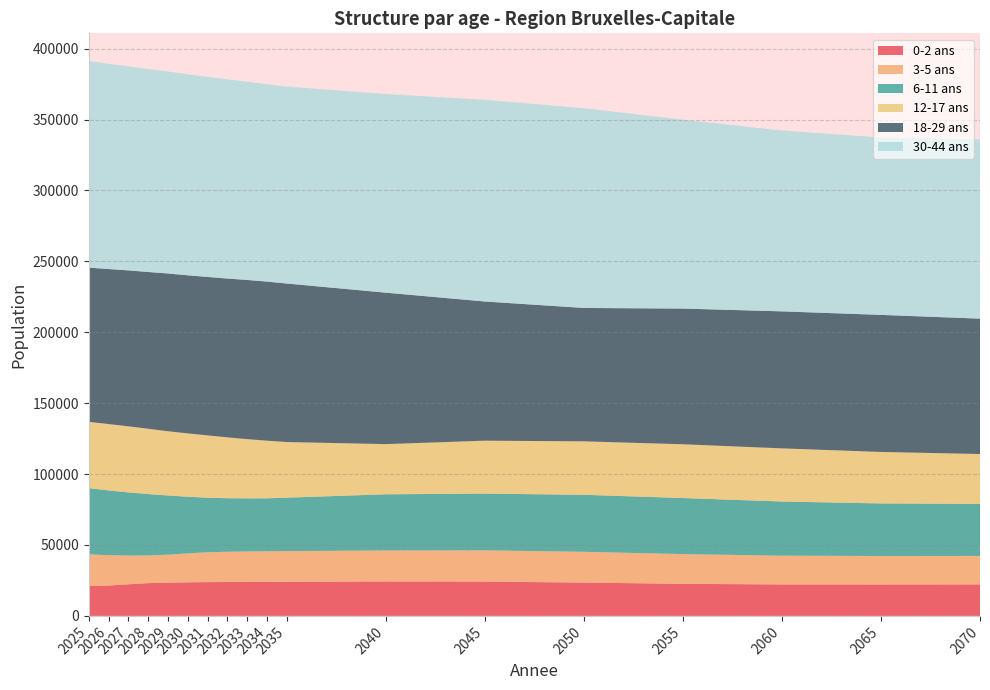

Reading right to left, transcribe all the data shown in this chart.

0-2 ans: 2070=22217	2065=22162	2060=22184	2055=22617	2050=23500	2045=24184	2040=24286	2035=24012	2034=23969	2033=23934	2032=23903	2031=23830	2030=23690	2029=23457	2028=23122	2027=22292	2026=21429	2025=21080
3-5 ans: 2070=20080	2065=20083	2060=20288	2055=20969	2050=21707	2045=22035	2040=21865	2035=21661	2034=21614	2033=21506	2032=21326	2031=21062	2030=20400	2029=19729	2028=19507	2027=20289	2026=21358	2025=22329
6-11 ans: 2070=36687	2065=37060	2060=38189	2055=39526	2050=40185	2045=40022	2040=39597	2035=37709	2034=37336	2033=37432	2032=37769	2031=38462	2030=39941	2029=41719	2028=43301	2027=44496	2026=45685	2025=46690
12-17 ans: 2070=35168	2065=36308	2060=37471	2055=37914	2050=37695	2045=37315	2040=35394	2035=39207	2034=40634	2033=41768	2032=42902	2031=43920	2030=44679	2029=45304	2028=46040	2027=46607	2026=46811	2025=46749
18-29 ans: 2070=95466	2065=96650	2060=96618	2055=95686	2050=94059	2045=98151	2040=106784	2035=111788	2034=112188	2033=112252	2032=111999	2031=111743	2030=111455	2029=111240	2028=110544	2027=109968	2026=109302	2025=108756
30-44 ans: 2070=126324	2065=125050	2060=127522	2055=133148	2050=140841	2045=142220	2040=140034	2035=138867	2034=139140	2033=139761	2032=140447	2031=141043	2030=141735	2029=142400	2028=143125	2027=143860	2026=144715	2025=145627